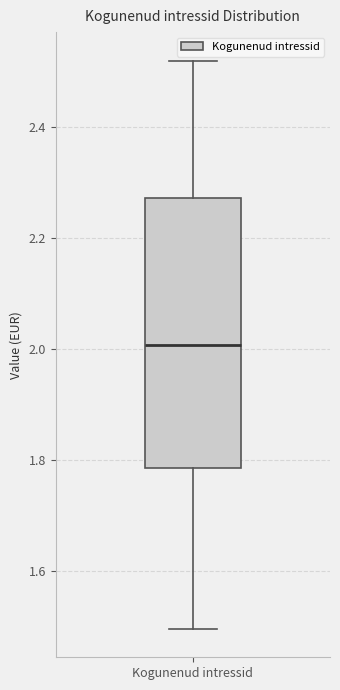

Where is the upper edge of the box for Kogunenud intressid on the y-axis? The values are not printed on the chart, so give them approximately, as read against the axis.

2.28